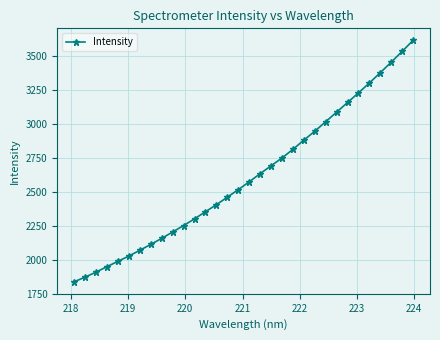

What is the maximum value shown in the chart?

3617.0